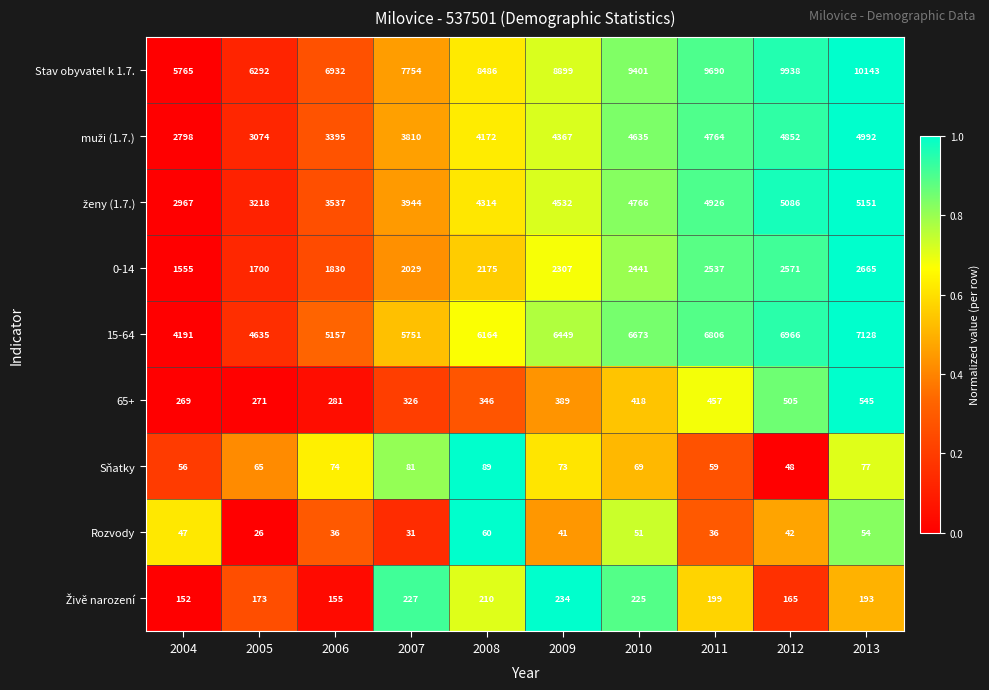

What is the difference between the second highest and second lowest values in the Sňatky series?

25